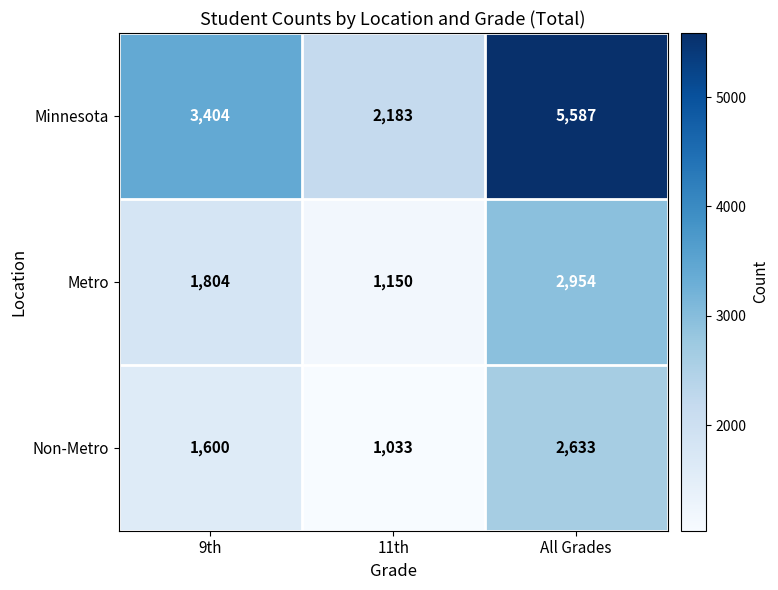

List the series in order of their peak value, lowest first.

Non-Metro, Metro, Minnesota